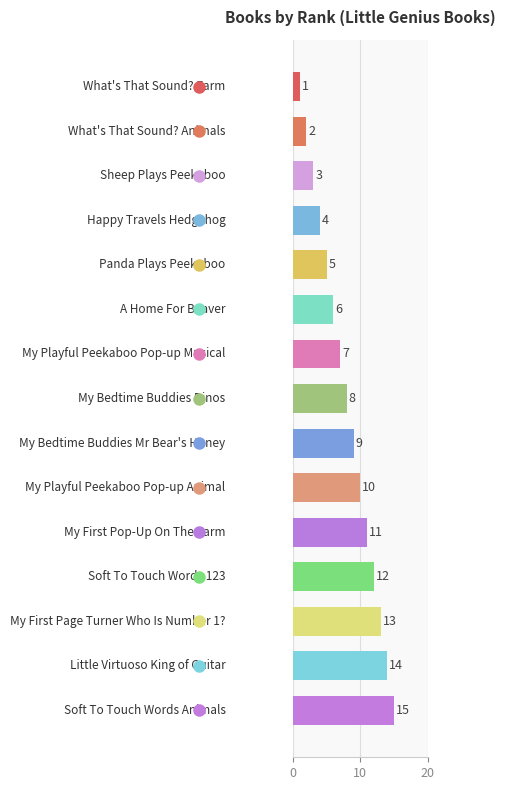

What is the approximate value at Little Virtuoso King of Guitar, to the nearest 5?

15